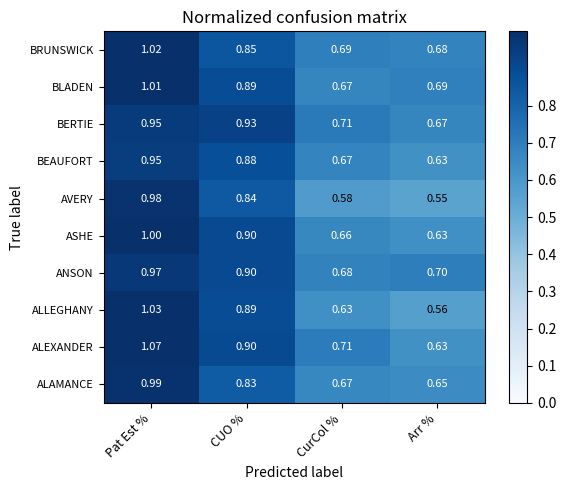

Where is ALLEGHANY nearest to the value 0?

Arr %